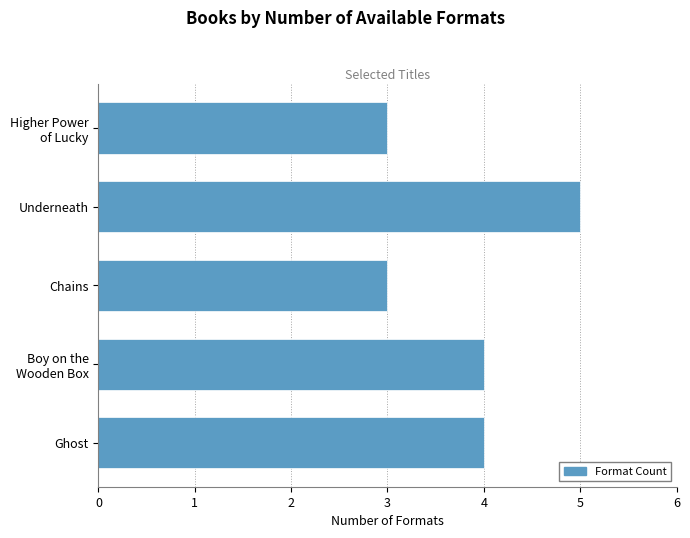

Which has a higher value, Chains or Ghost?

Ghost